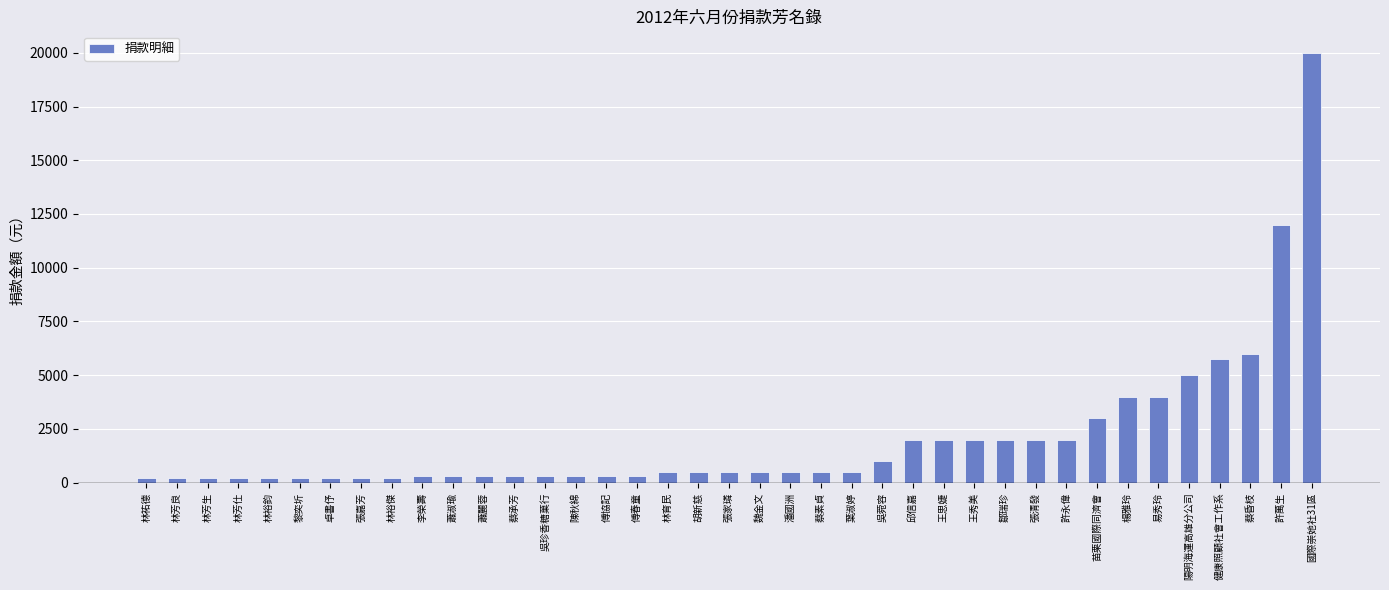

At which category does the chart reach its peak across all series?

國際崇她社31區